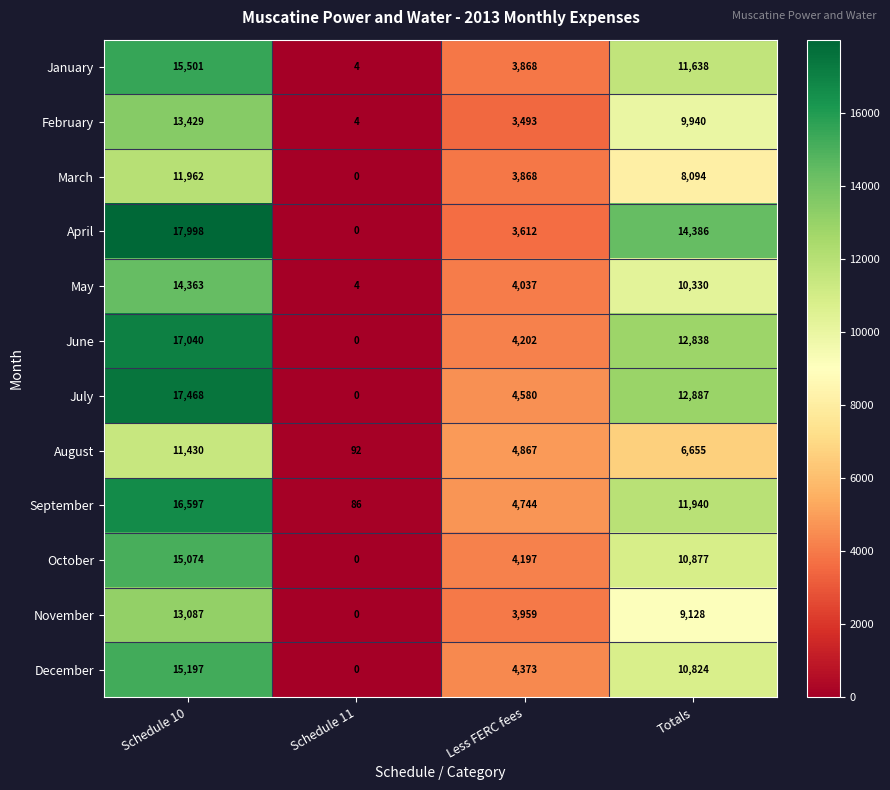

Which series changed the most between Schedule 11 and Less FERC fees?

August